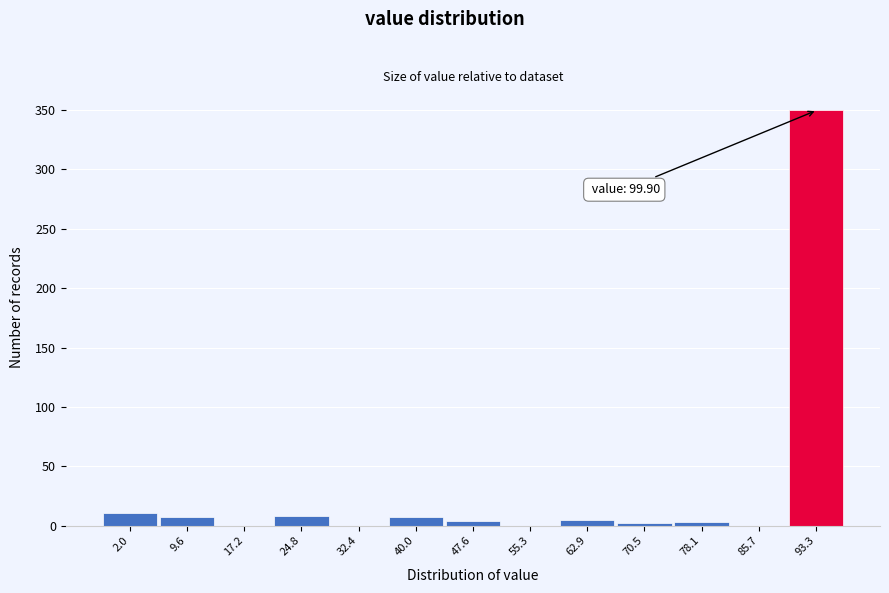

Is it true that the value at 32.4 is 122?

False